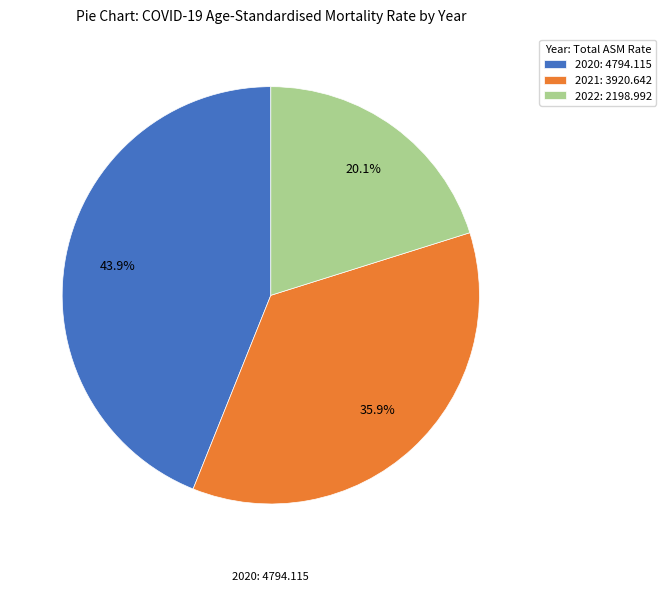

Is there any slice that represents more than half of the pie?

No